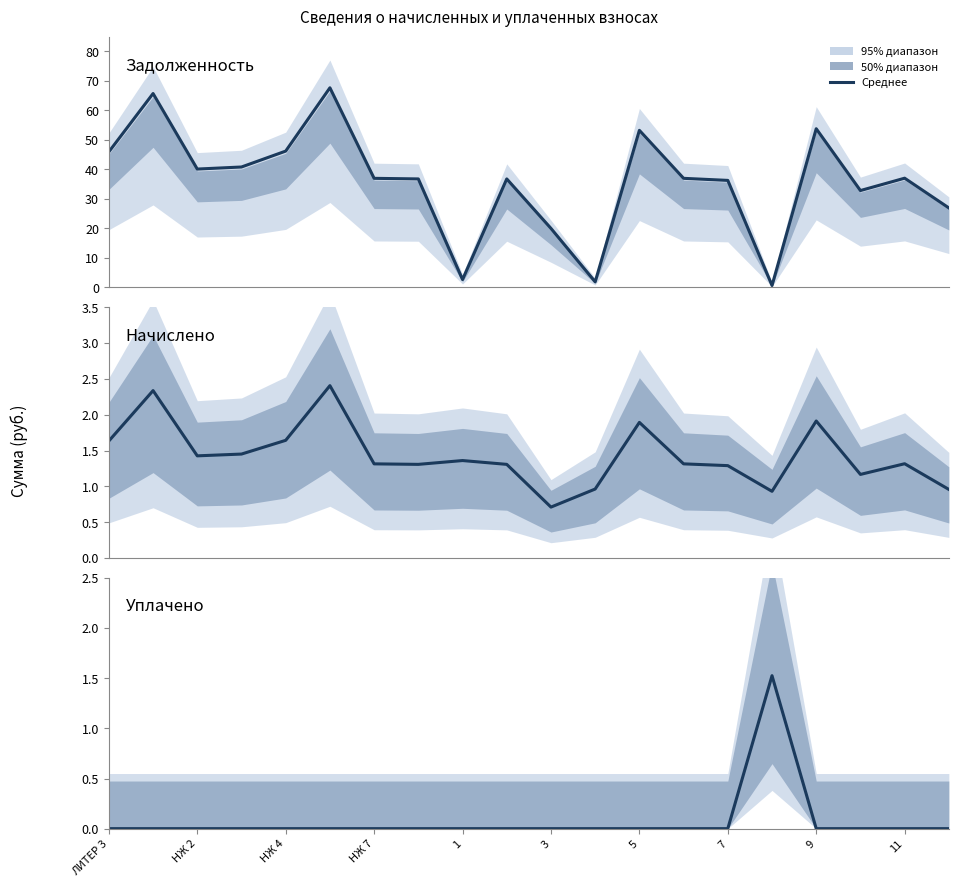

Which series has the widest spread of values?

Задолженность